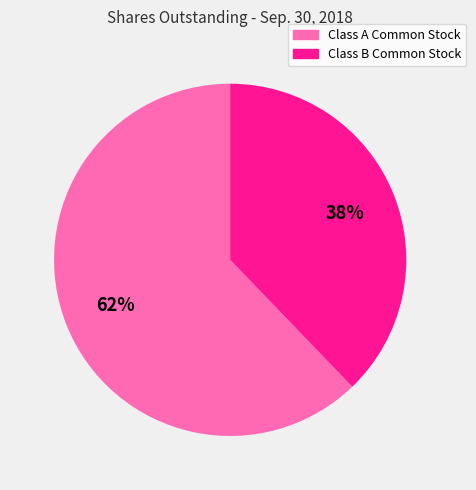

The Class B Common Stock slice represents 38% of the pie. True or false?

True